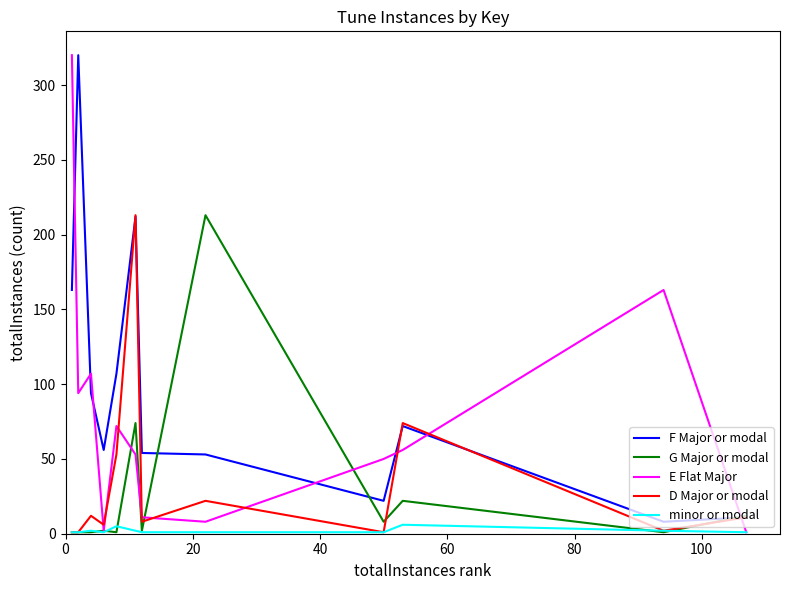

Which series has the largest total across all categories?

F Major or modal